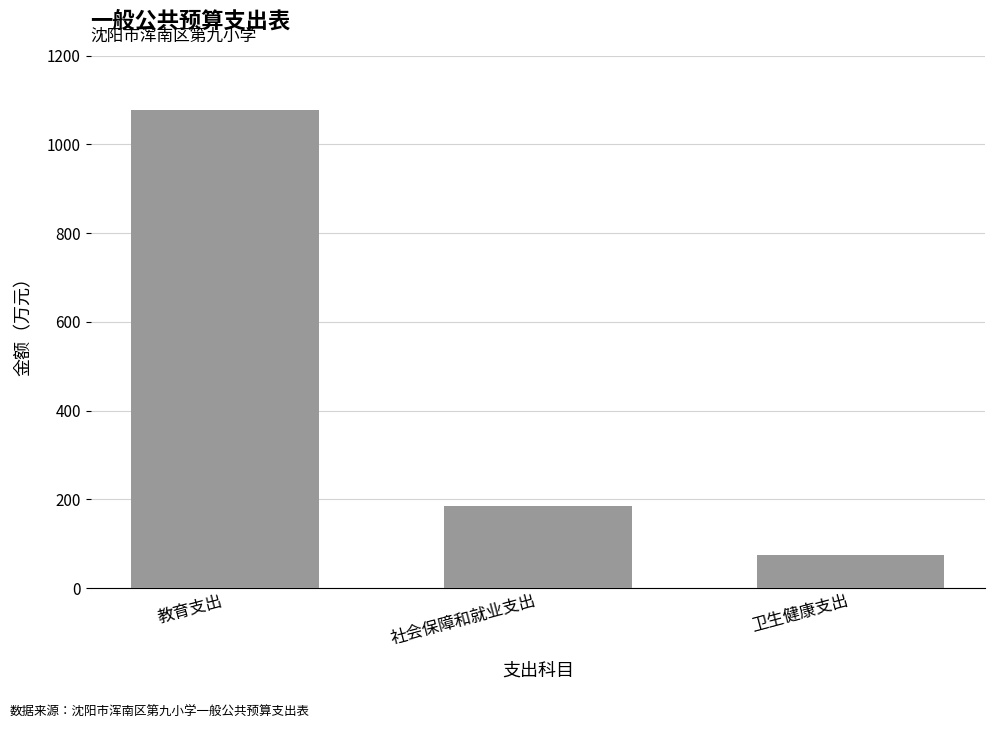

What is the label of the 2nd bar from the right?

社会保障和就业支出